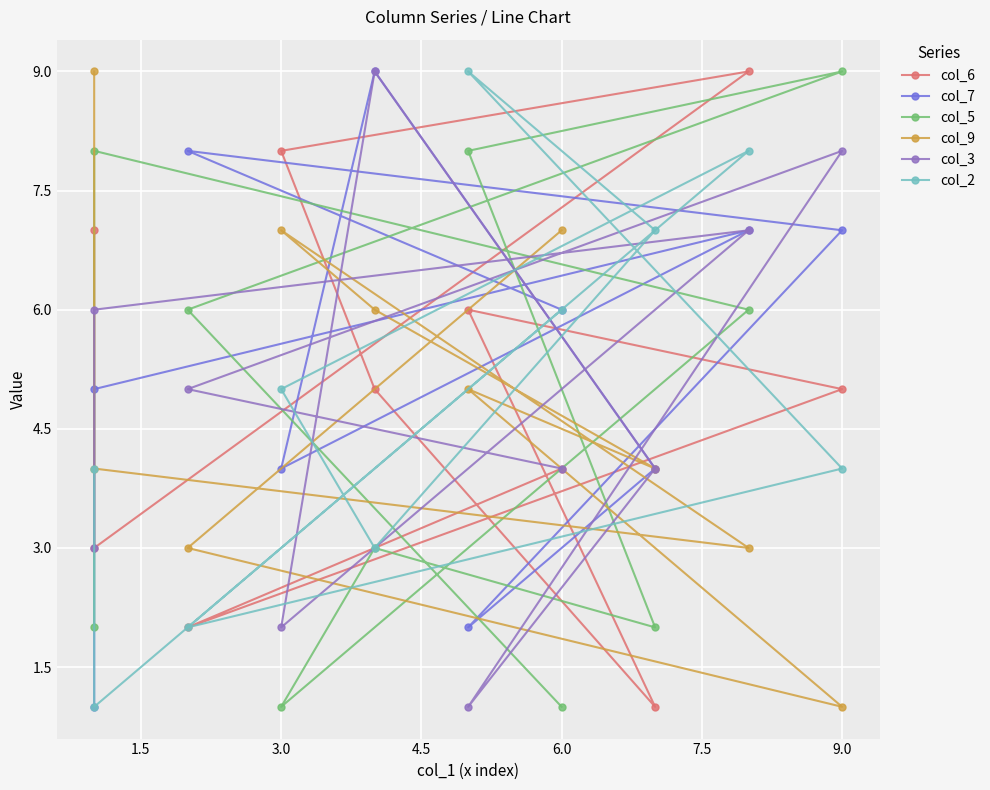

Is it true that col_6 equals 2 at 8?

False